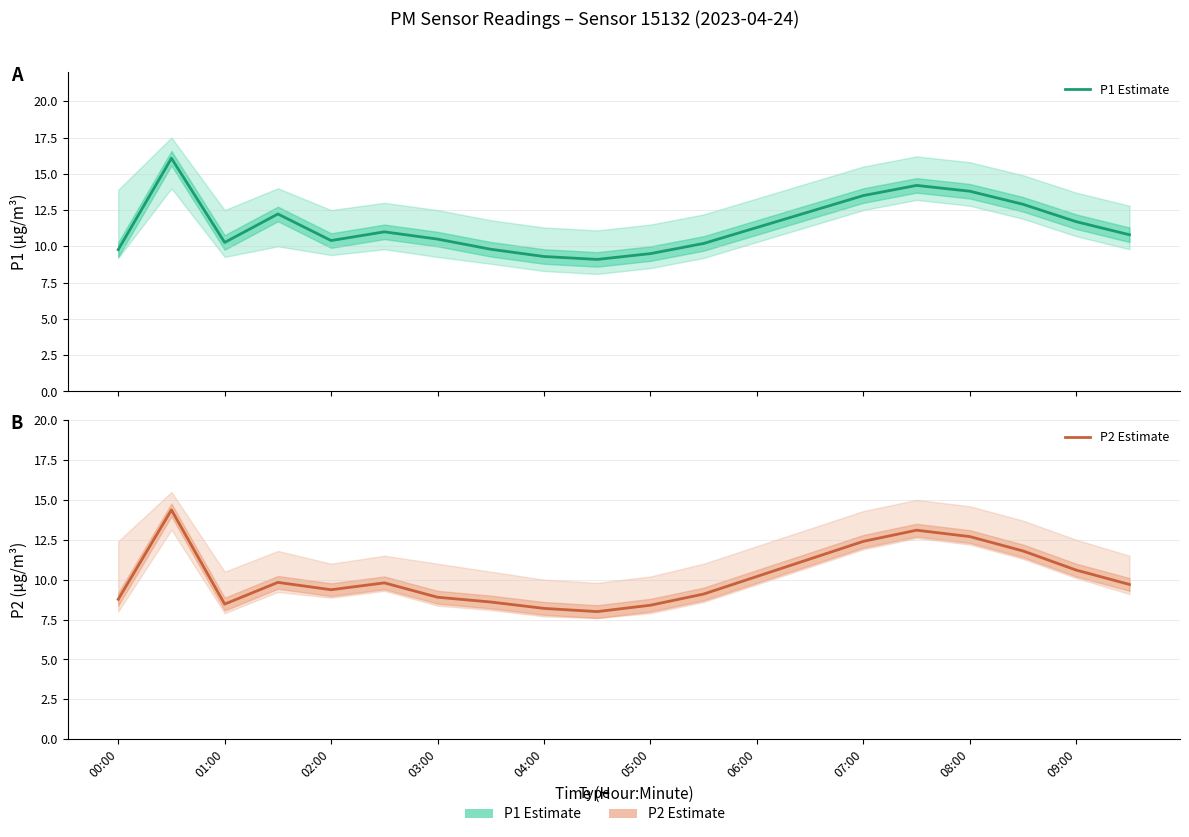

How many data points in P1 Estimate are less than 11?

10